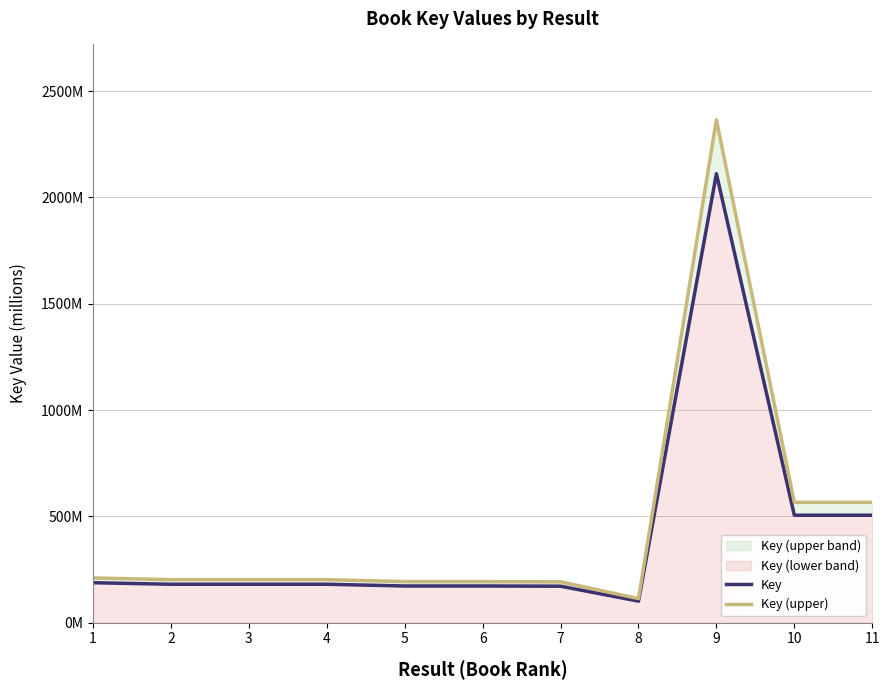

What is the sum of the Key values at 1 and 3?

367.7